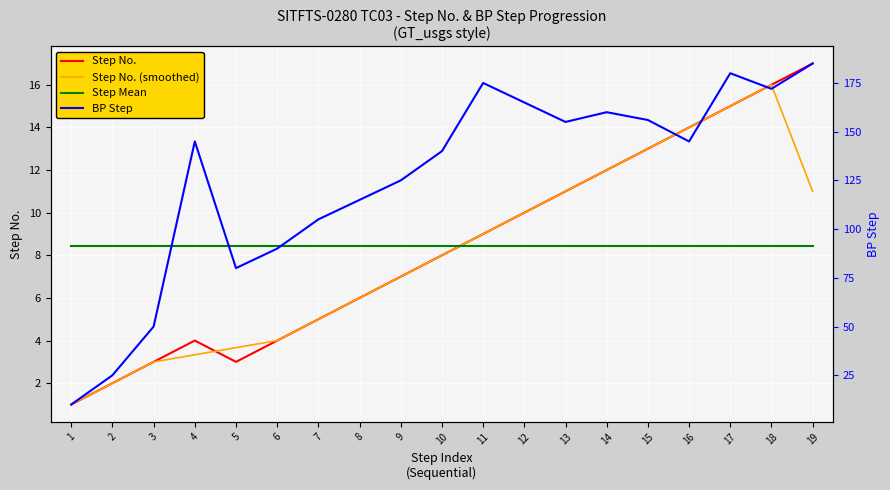

Reading right to left, list all the values displayed in this chart.

Step No.: 19=17.0	18=16.0	17=15.0	16=14.0	15=13.0	14=12.0	13=11.0	12=10.0	11=9.0	10=8.0	9=7.0	8=6.0	7=5.0	6=4.0	5=3.0	4=4.0	3=3.0	2=2.0	1=1.0
Step No. (smoothed): 19=11.0	18=16.0	17=15.0	16=14.0	15=13.0	14=12.0	13=11.0	12=10.0	11=9.0	10=8.0	9=7.0	8=6.0	7=5.0	6=4.0	5=3.7	4=3.3	3=3.0	2=2.0	1=1.0
Step Mean: 19=8.4	18=8.4	17=8.4	16=8.4	15=8.4	14=8.4	13=8.4	12=8.4	11=8.4	10=8.4	9=8.4	8=8.4	7=8.4	6=8.4	5=8.4	4=8.4	3=8.4	2=8.4	1=8.4
BP Step: 19=185.0	18=172.0	17=180.0	16=145.0	15=156.0	14=160.0	13=155.0	12=165.0	11=175.0	10=140.0	9=125.0	8=115.0	7=105.0	6=90.0	5=80.0	4=145.0	3=50.0	2=25.0	1=10.0